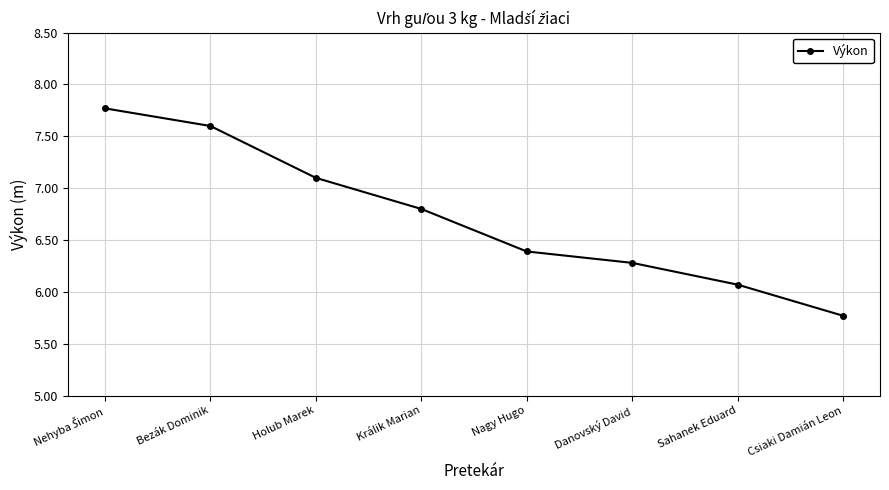

What is the difference between the maximum and minimum values?

2.0